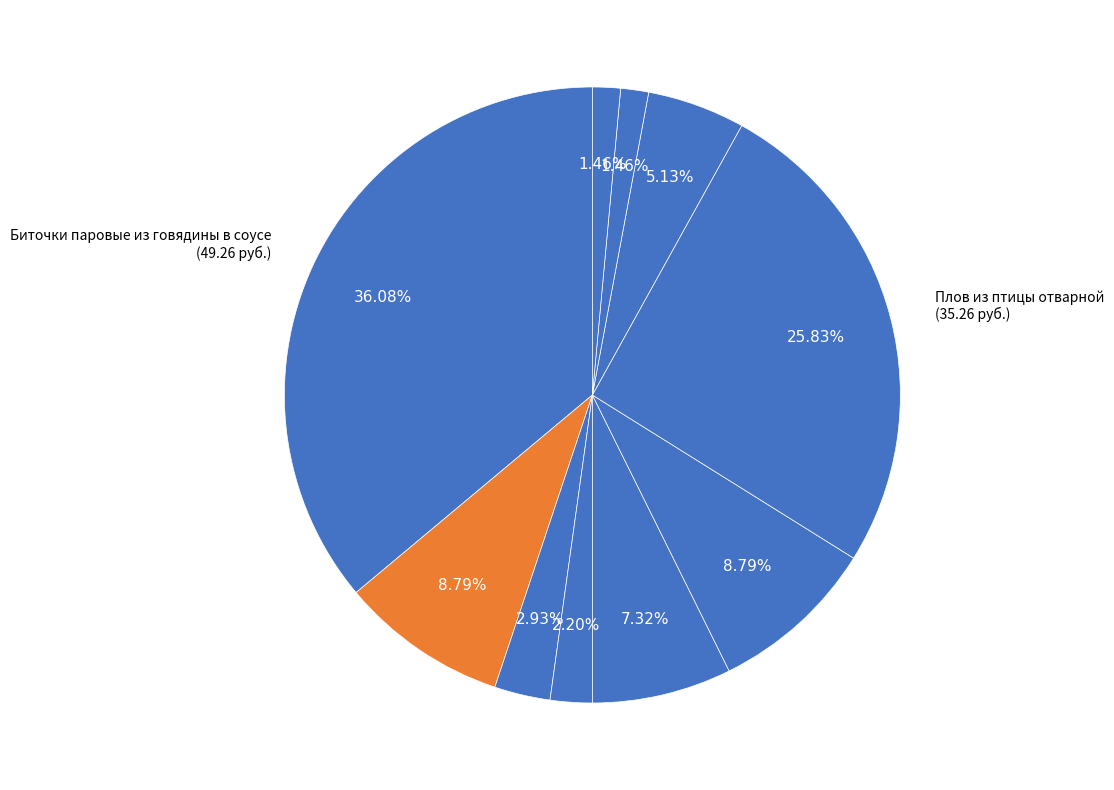

How many segments does this pie chart have?

10